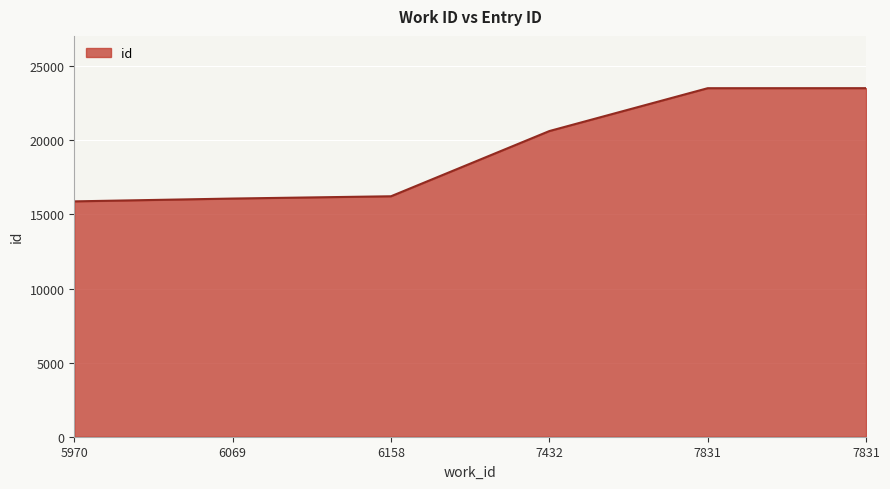

How many lines are shown in the chart?

1